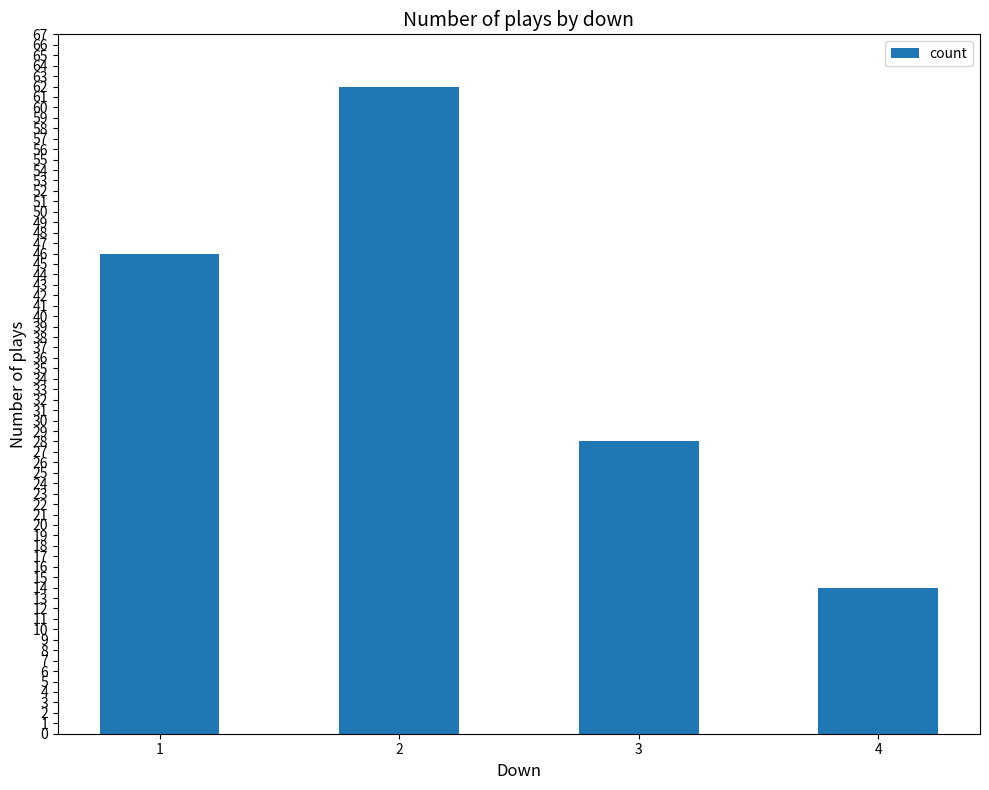

What is the sum of the values at 2 and 1?

108